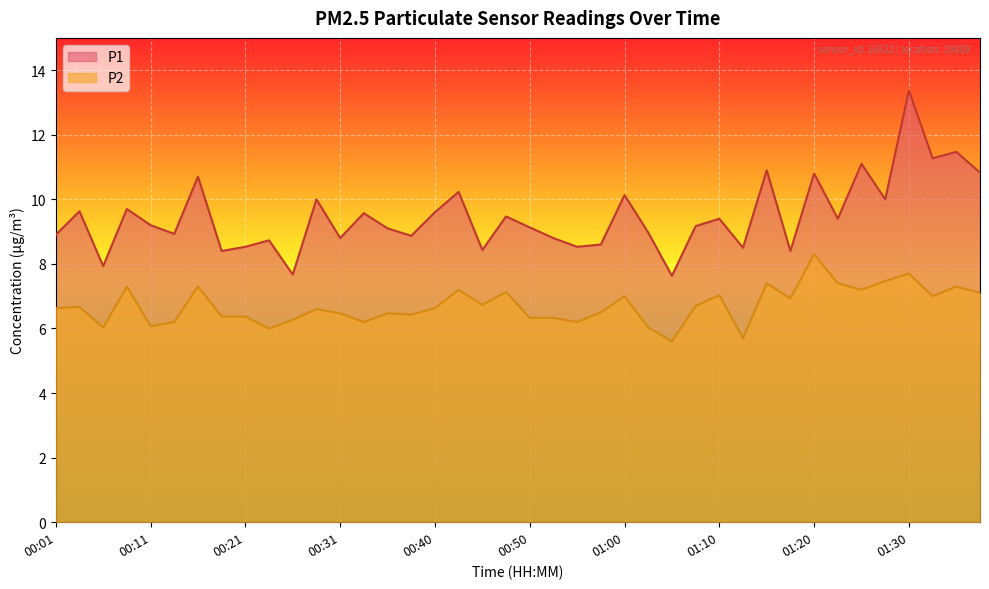

Which series changed the most between 00:11 and 01:12?

P1